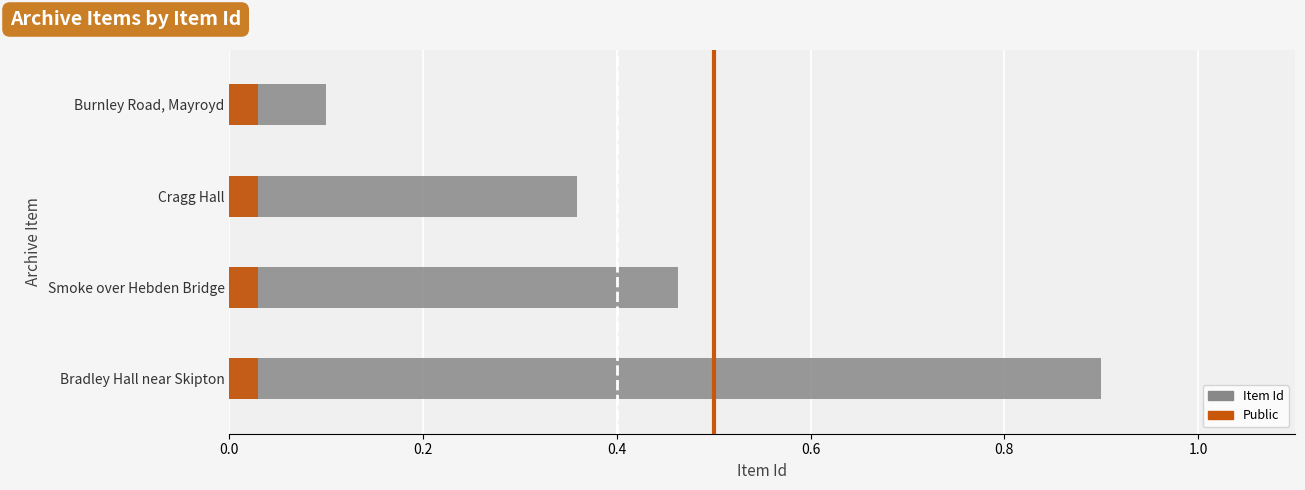

How many series are shown in this chart?

2